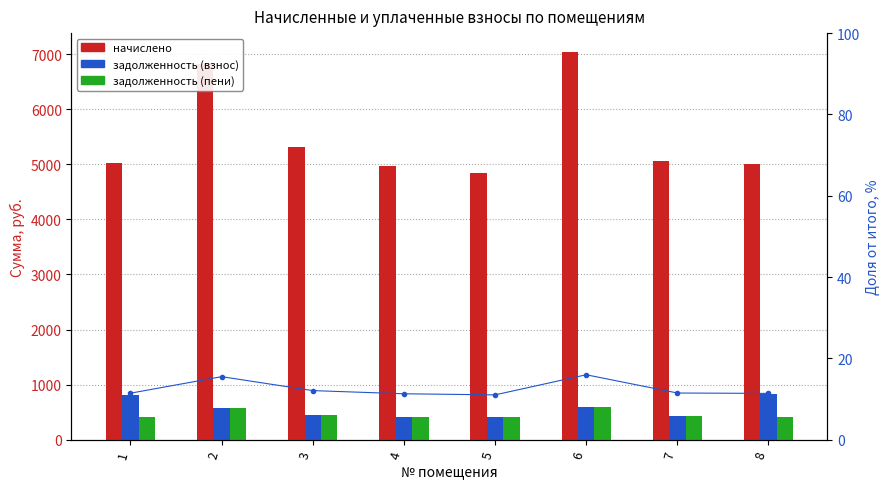

Which label corresponds to the largest value in the chart?

6